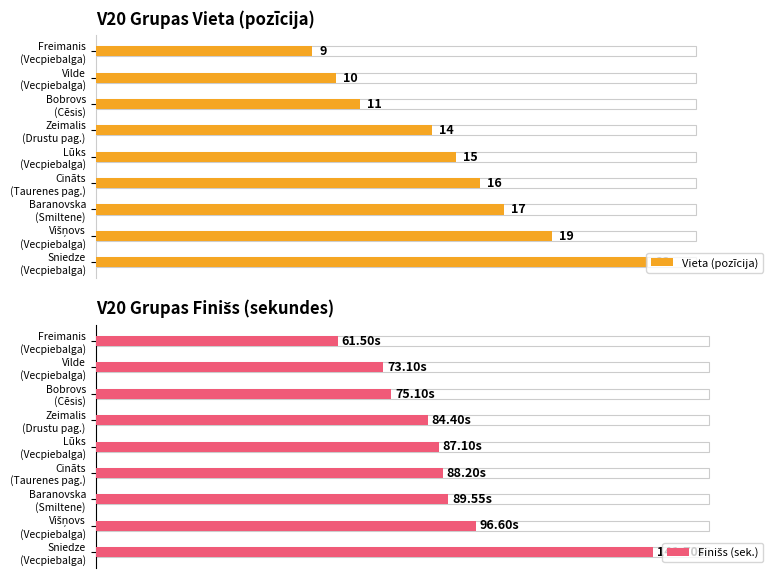

Reading right to left, list all the values displayed in this chart.

23	19	17	16	15	14	11	10	9